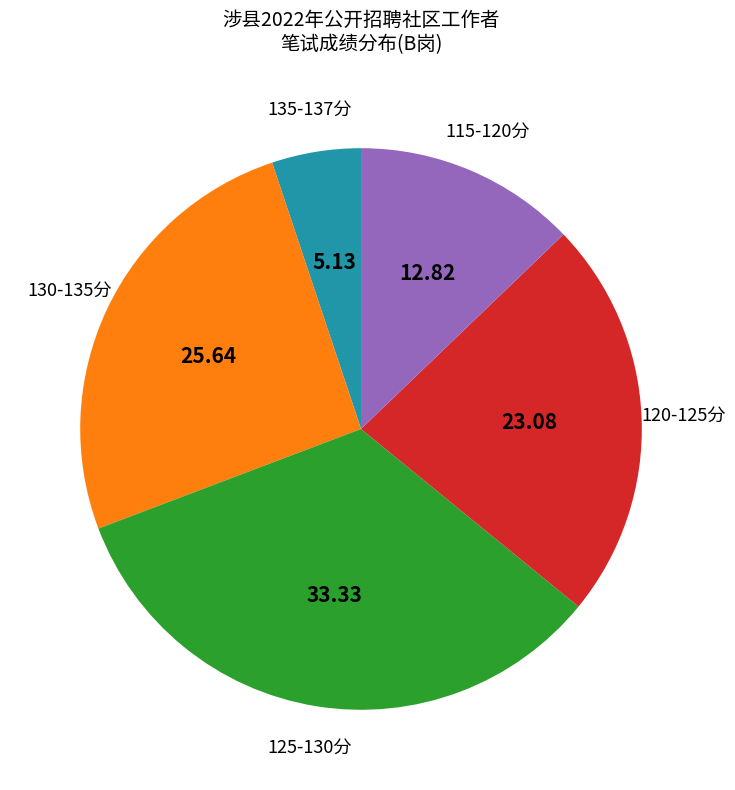

Is there any slice that represents more than half of the pie?

No